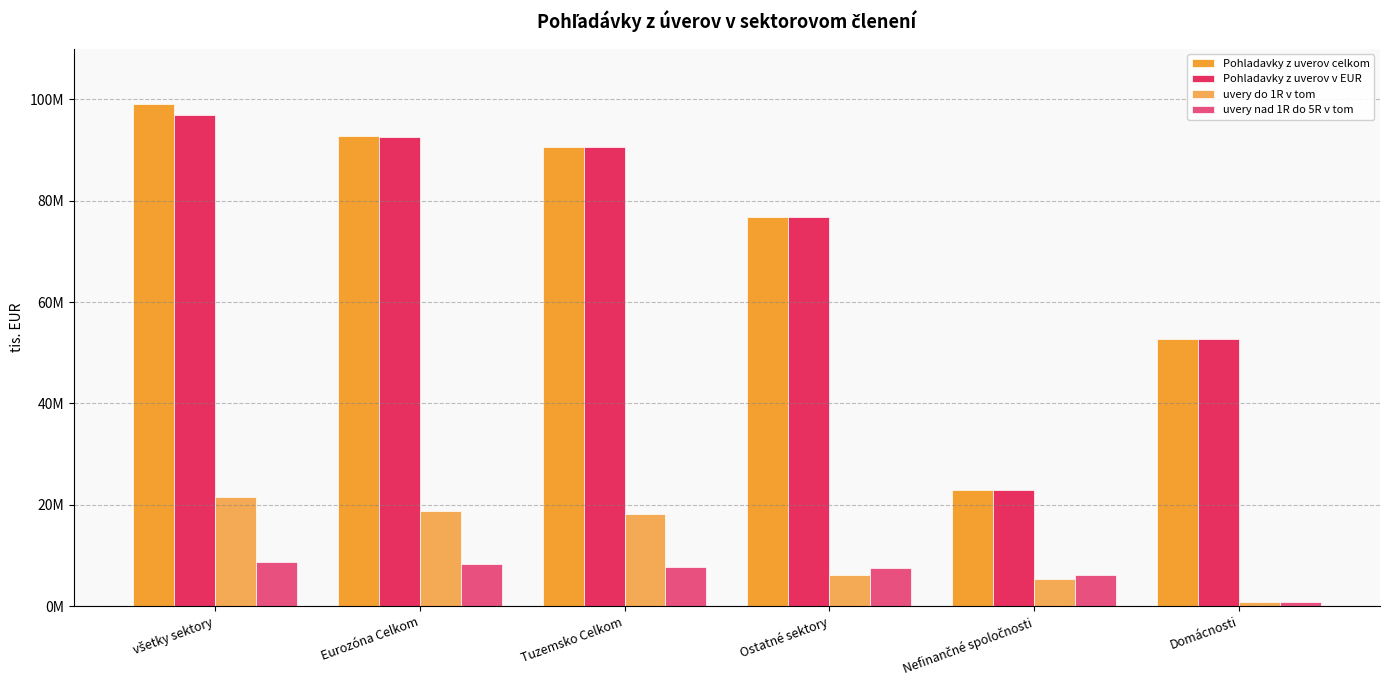

Where is uvery nad 1R do 5R v tom nearest to the value 4767272?

Nefinančné spoločnosti